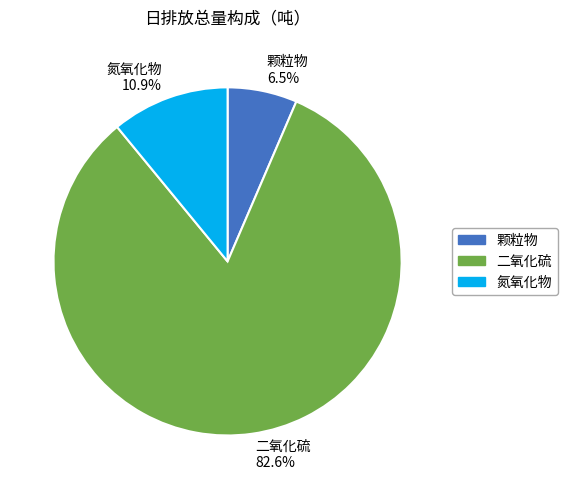

Which slice is the largest?

二氧化硫